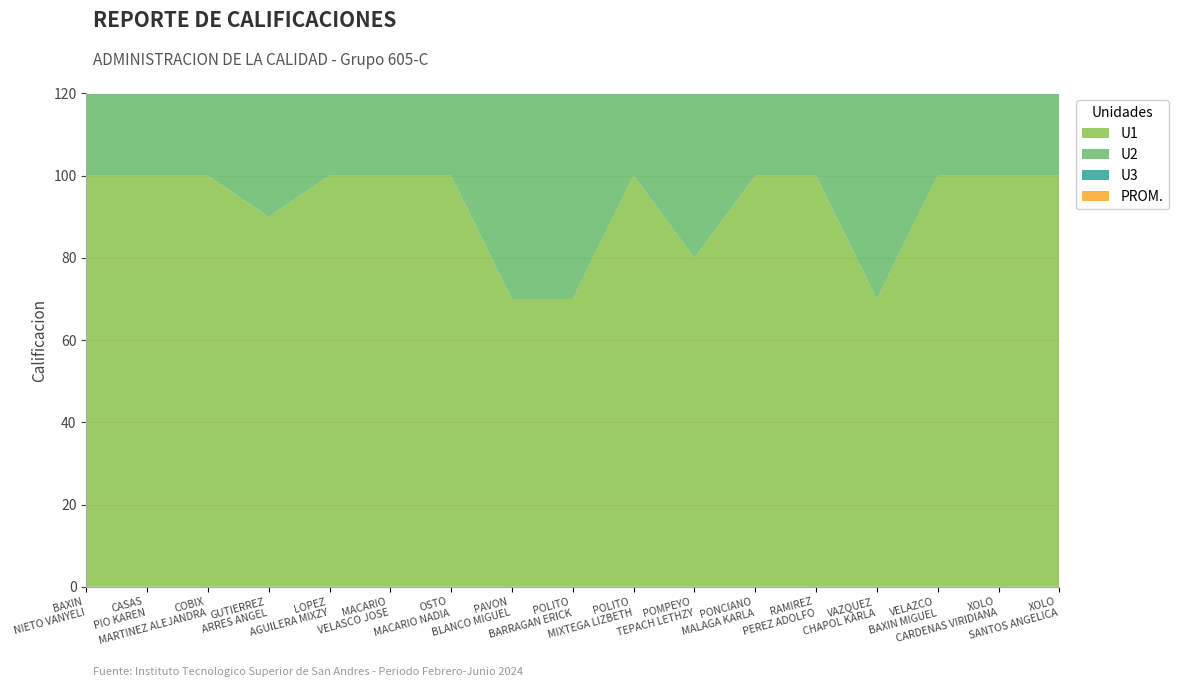

Reading left to right, what are all the values shown in this chart?

U1: 100.0	100.0	100.0	90.0	100.0	100.0	100.0	70.0	70.0	100.0	80.0	100.0	100.0	70.0	100.0	100.0	100.0
U2: 100.0	100.0	100.0	90.0	100.0	95.0	100.0	80.0	80.0	100.0	85.0	100.0	95.0	80.0	95.0	100.0	100.0
U3: 100.0	100.0	100.0	95.0	100.0	100.0	100.0	90.0	90.0	100.0	100.0	100.0	100.0	90.0	95.0	100.0	100.0
PROM.: 75.0	75.0	75.0	68.8	75.0	73.8	75.0	60.0	60.0	75.0	66.2	75.0	73.8	60.0	72.5	75.0	75.0